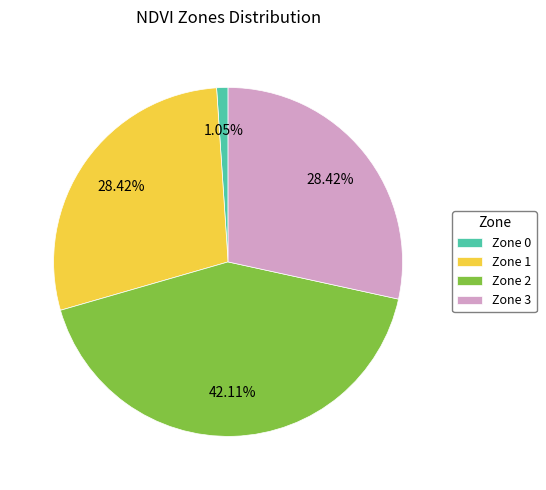

Combined, do Zone 1 and Zone 2 account for over 50%?

Yes